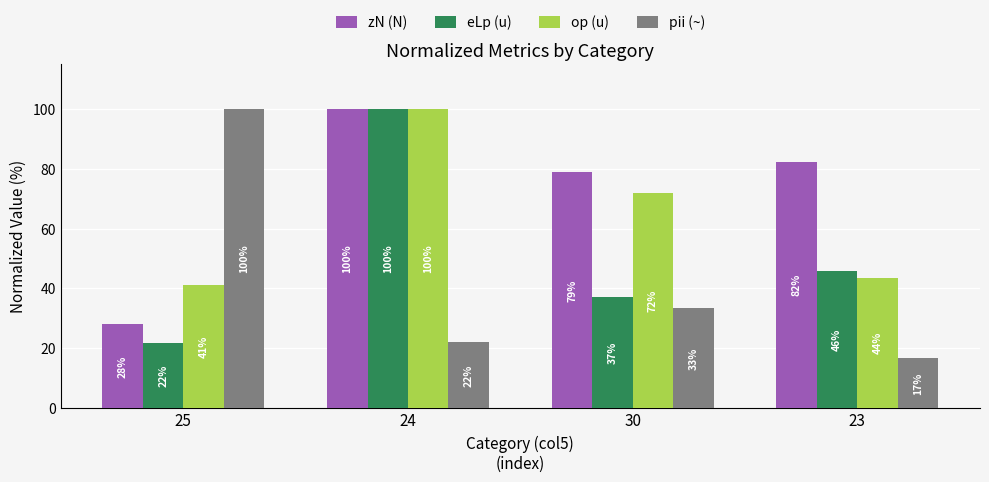

At which label does eLp (u) reach its peak?

24